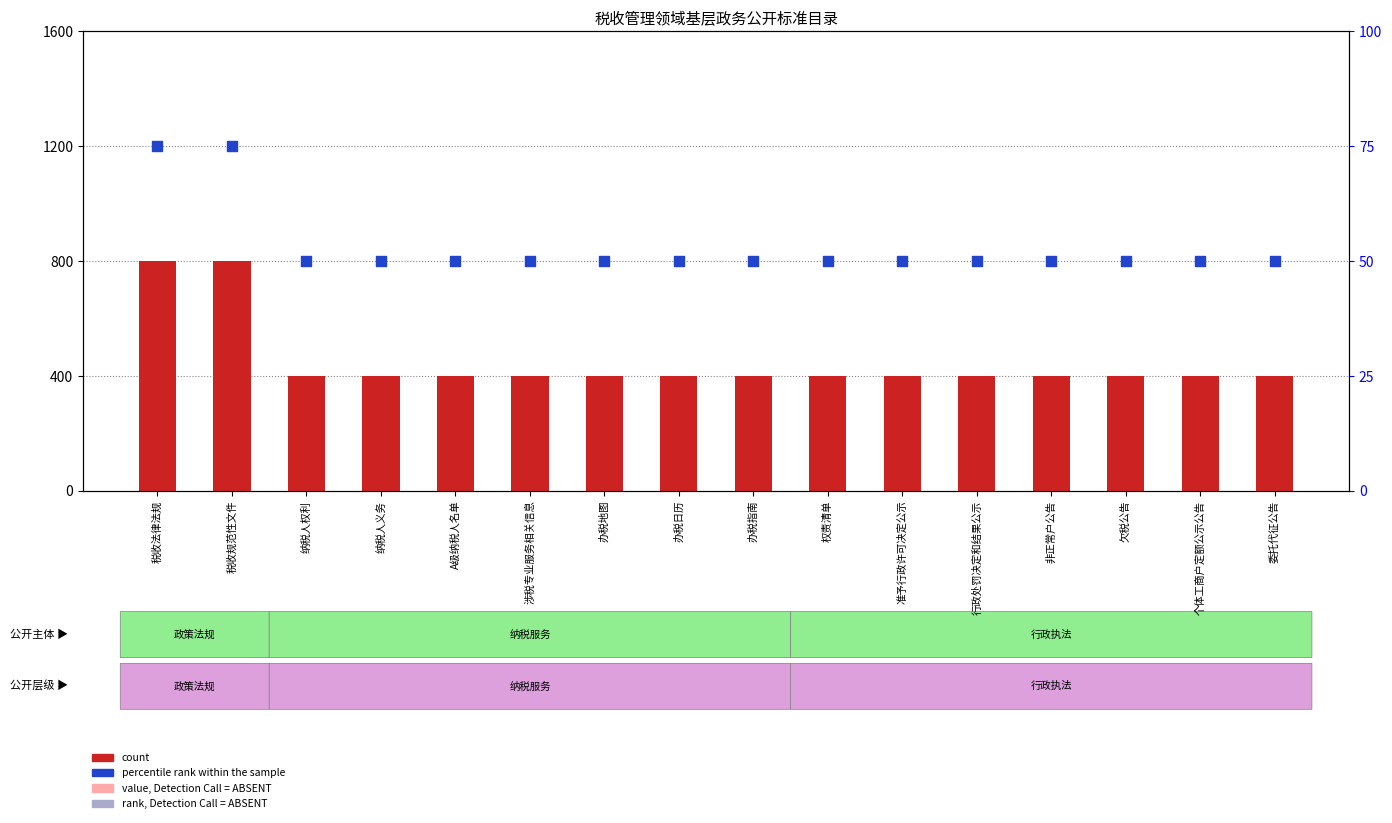

Approximately how many times larger is the value at 纳税人义务 compared to A级纳税人名单?

1.0